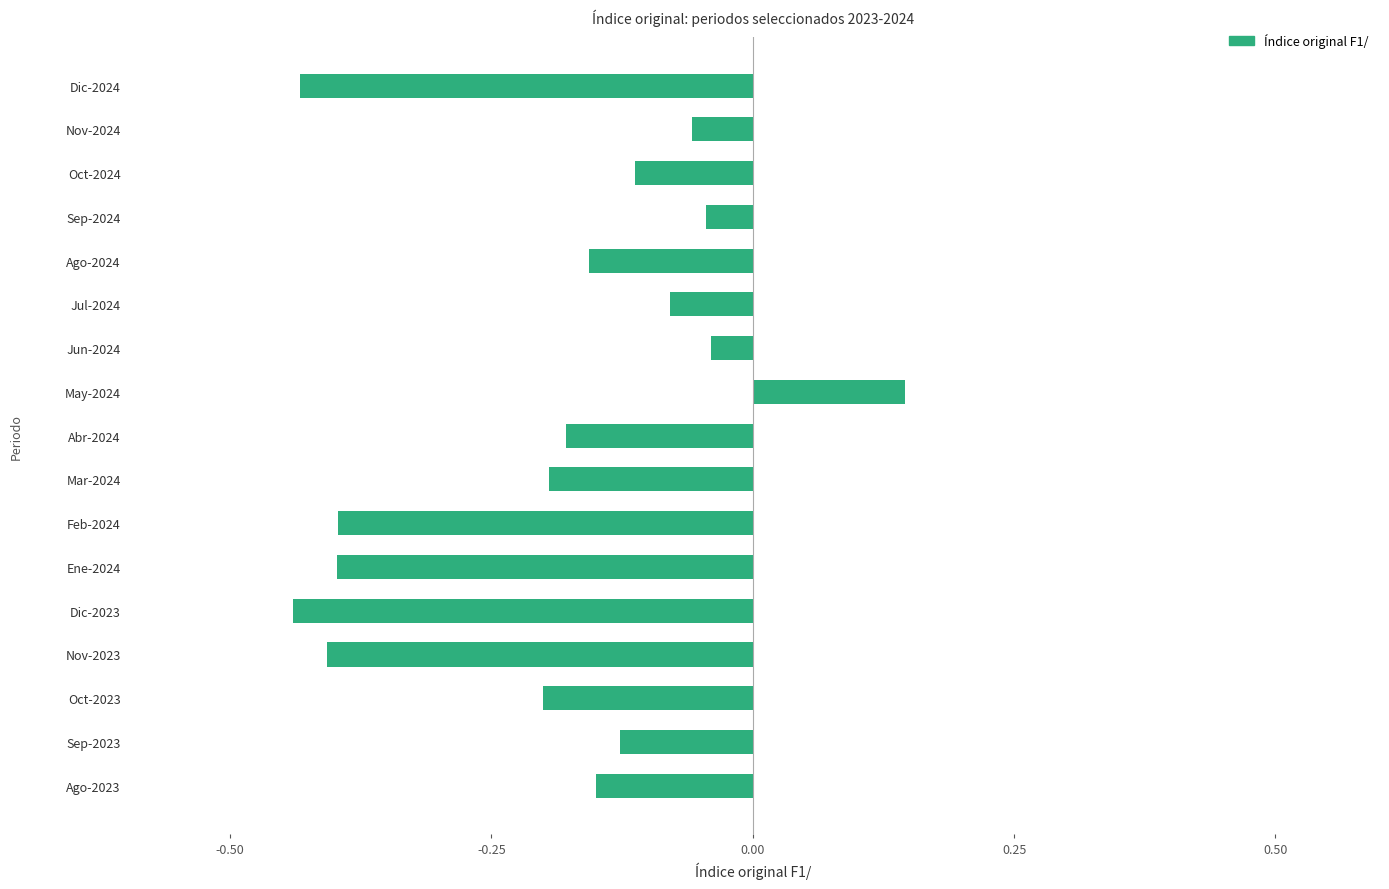

What is the difference between the maximum and minimum values?

0.6